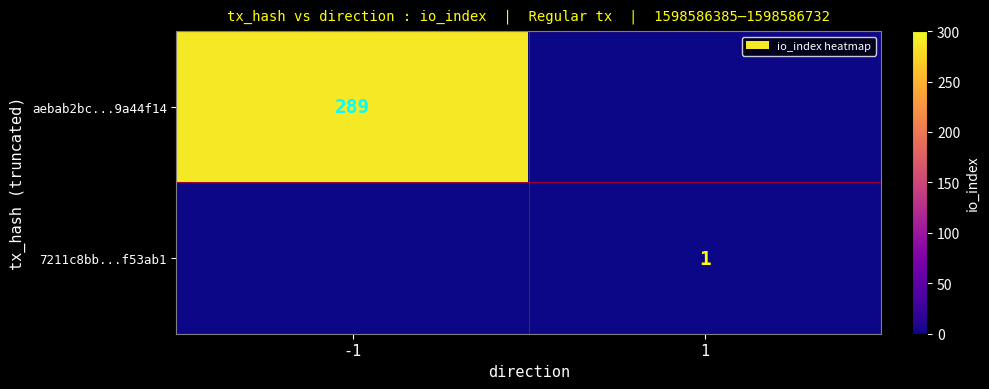

How many data points does each series have?

2